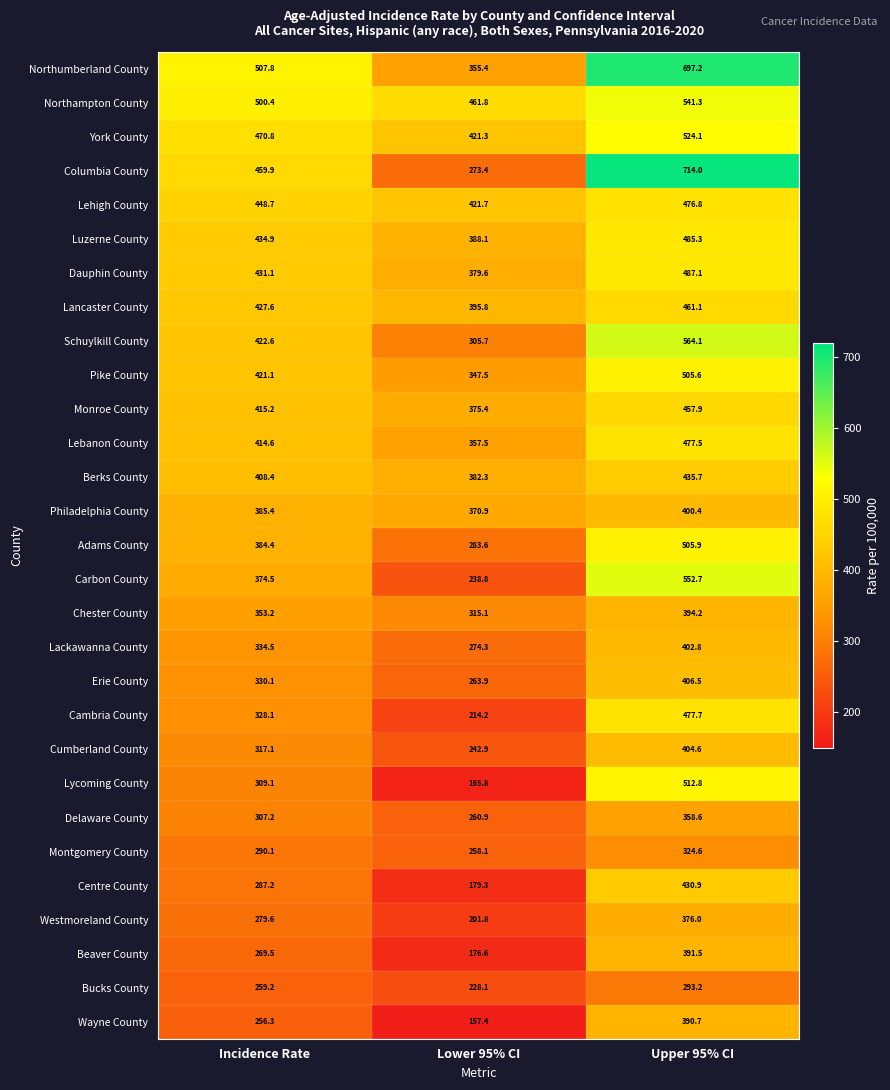

True or false: Bucks County has a value of 70.9 at Lower 95% CI.

False